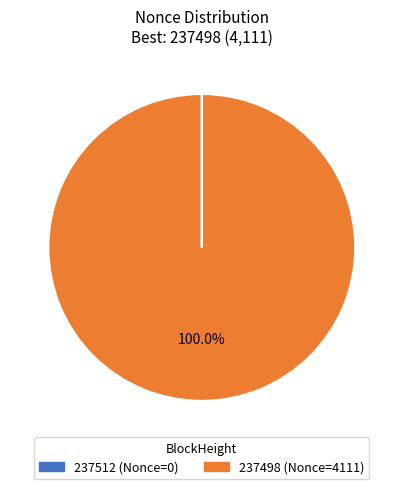

Which category has the biggest portion of the pie?

237498